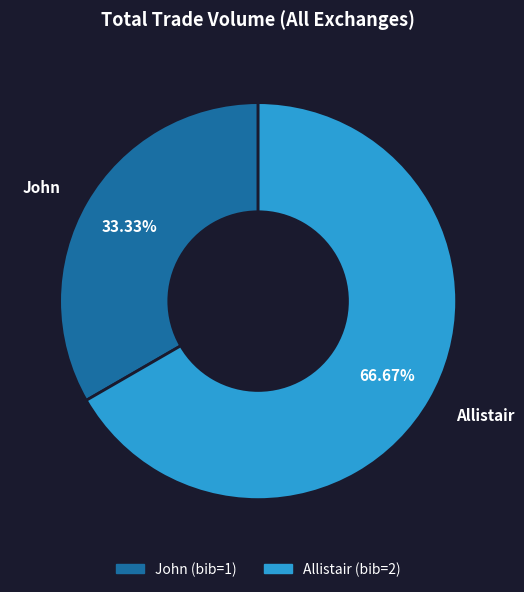

To the nearest percent, what is the difference between the largest and smallest slice percentages?

33%